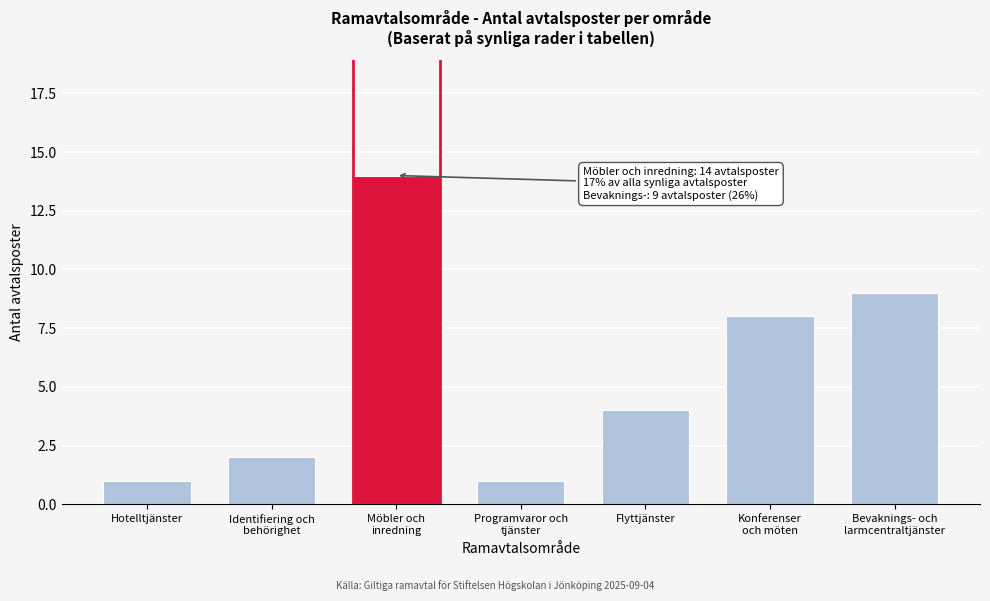

Reading left to right, list all the values displayed in this chart.

1	2	14	1	4	8	9